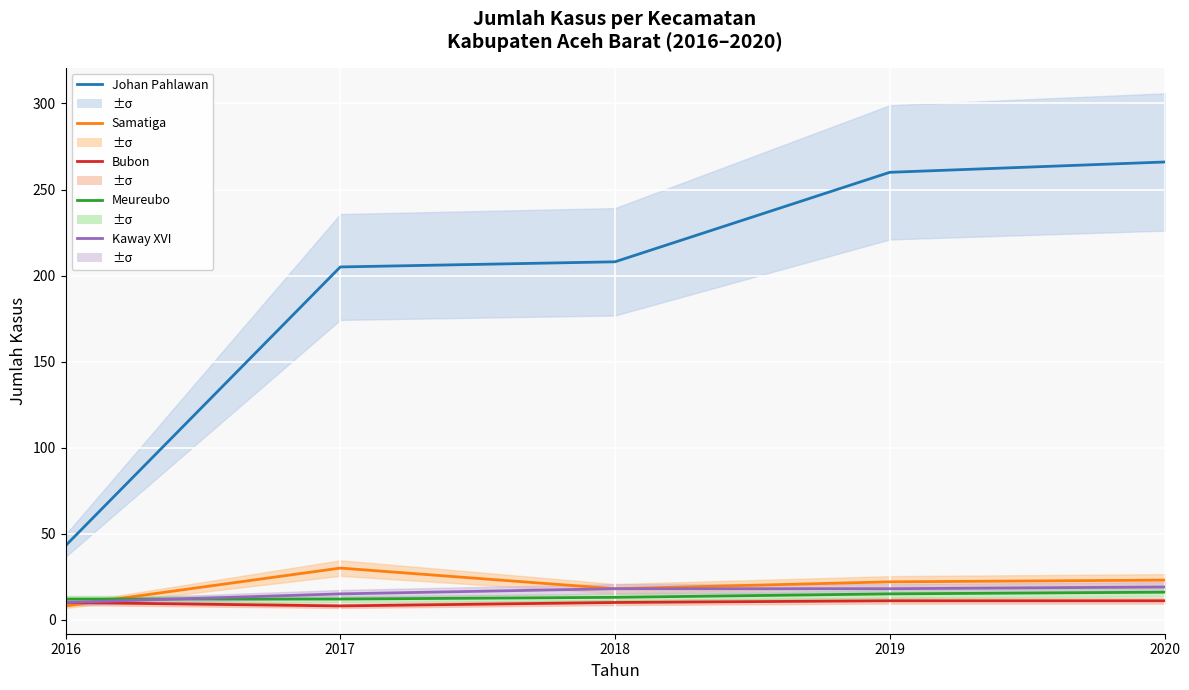

True or false: Kaway XVI has a value of 18 at 2019.

True